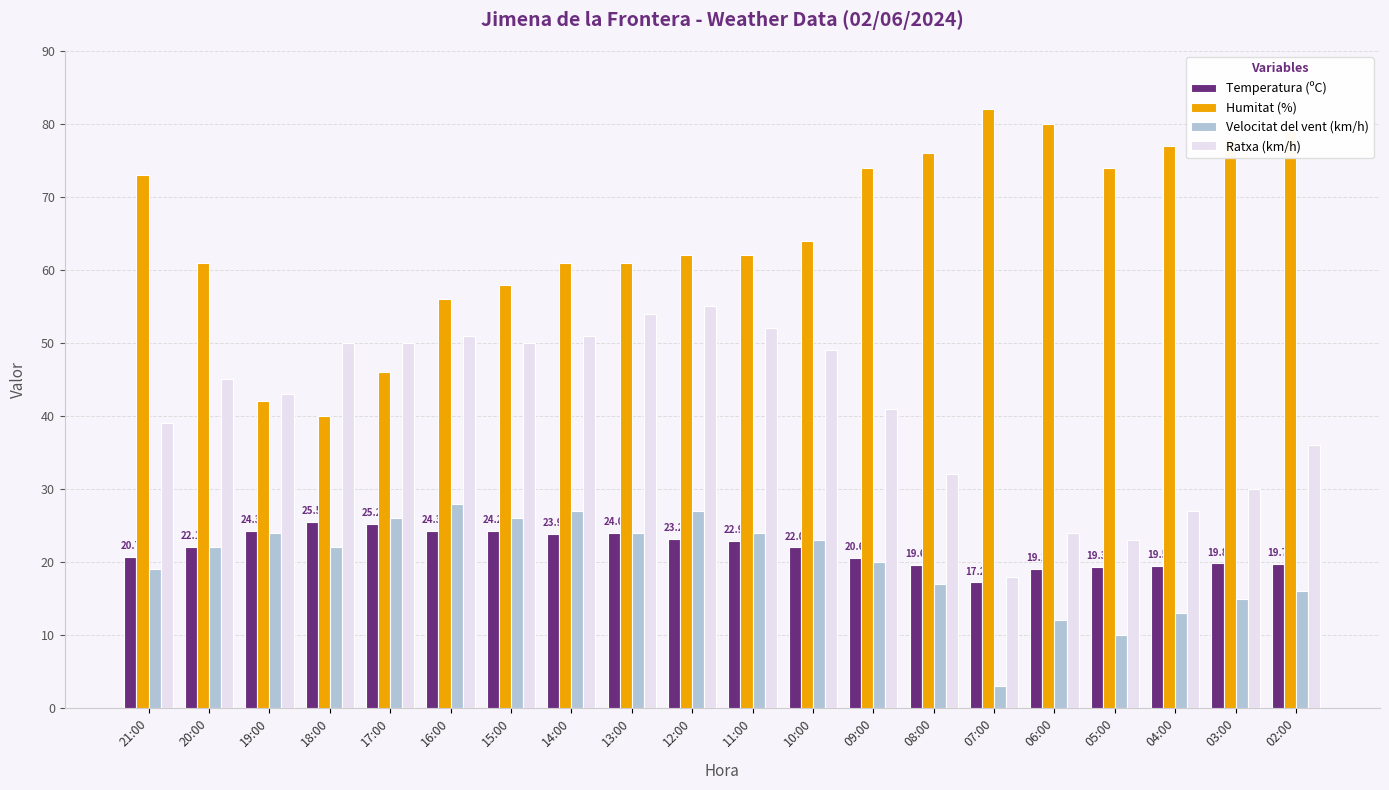

At 16:00, list the series in order from largest to smallest.

Humitat (%), Ratxa (km/h), Velocitat del vent (km/h), Temperatura (ºC)